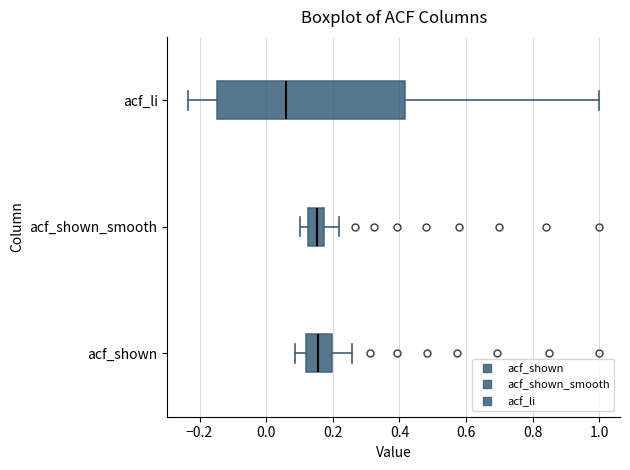

Reading bottom to top, read every box against the x-axis: the position of its median line, the range the box covers, and the ends of its whiskers. The values are not printed on the chart, so give them approximately, as read against the axis.

acf_shown: median 0.16, box 0.12 to 0.20, whiskers 0.08 to 0.26
acf_shown_smooth: median 0.16, box 0.12 to 0.18, whiskers 0.10 to 0.22
acf_li: median 0.06, box -0.14 to 0.42, whiskers -0.24 to 1.00